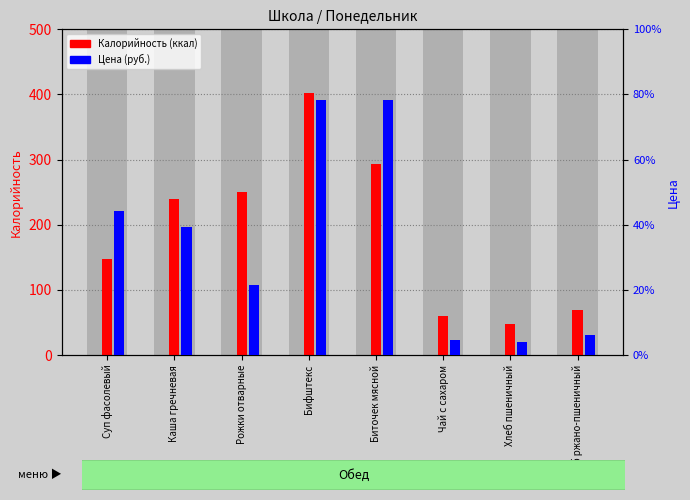

At which label does Цена (руб.) first exceed 19?

Суп фасолевый